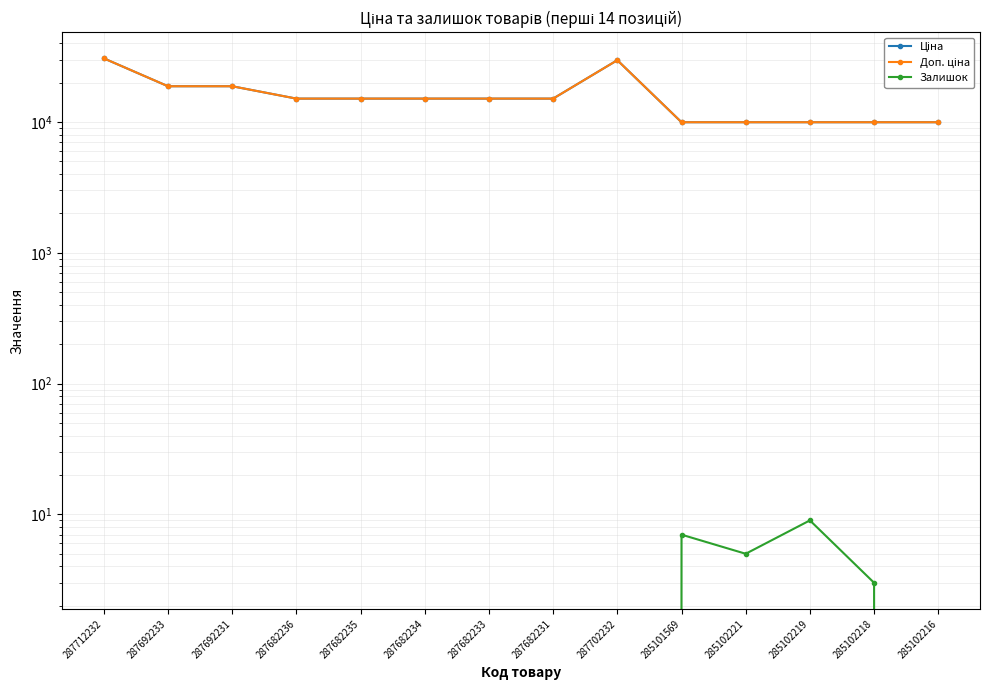

Rank the categories by Ціна value from lowest to highest.

285101569, 285102221, 285102219, 285102218, 285102216, 287682236, 287682235, 287682234, 287682233, 287682231, 287692233, 287692231, 287702232, 287712232